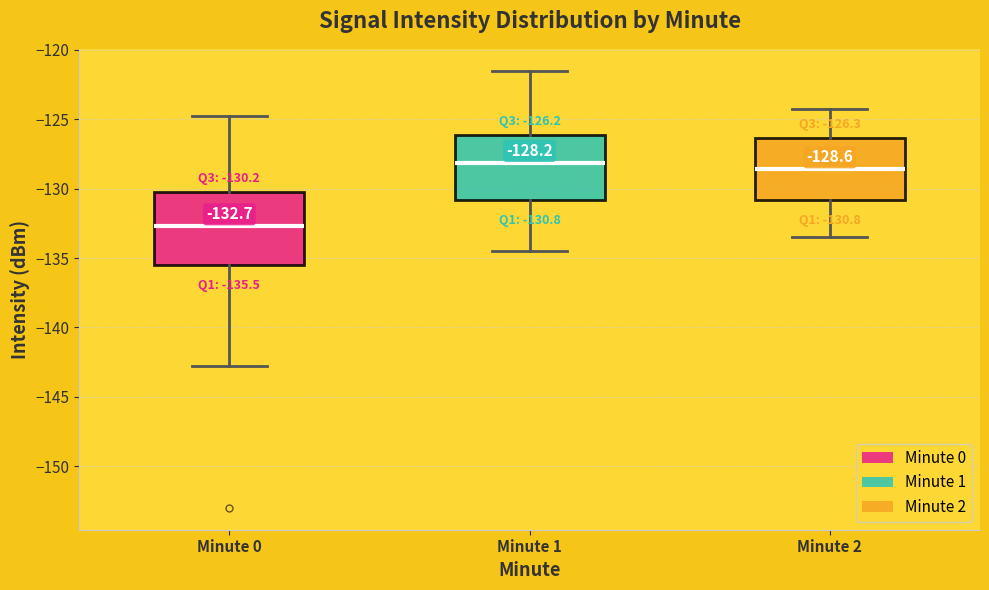

Comparing the boxes themselves (not the whiskers), which one is the tallest?

Minute 0